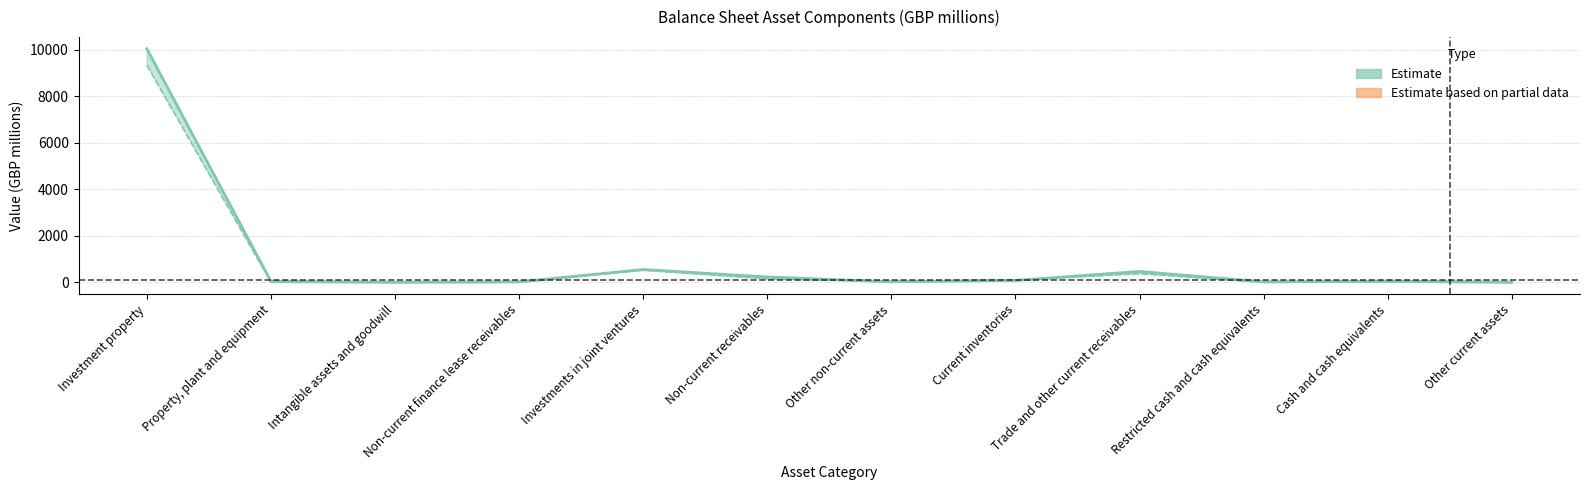

Reading left to right, list all the values displayed in this chart.

2024: Investment property=9330	Property, plant and equipment=7	Intangible assets and goodwill=3	Non-current finance lease receivables=21	Investments in joint ventures=529	Non-current receivables=159	Other non-current assets=41	Current inventories=100	Trade and other current receivables=379	Restricted cash and cash equivalents=6	Cash and cash equivalents=78	Other current assets=11
2025: Investment property=10034	Property, plant and equipment=42	Intangible assets and goodwill=3	Non-current finance lease receivables=19	Investments in joint ventures=551	Non-current receivables=229	Other non-current assets=22	Current inventories=81	Trade and other current receivables=467	Restricted cash and cash equivalents=20	Cash and cash equivalents=39	Other current assets=4